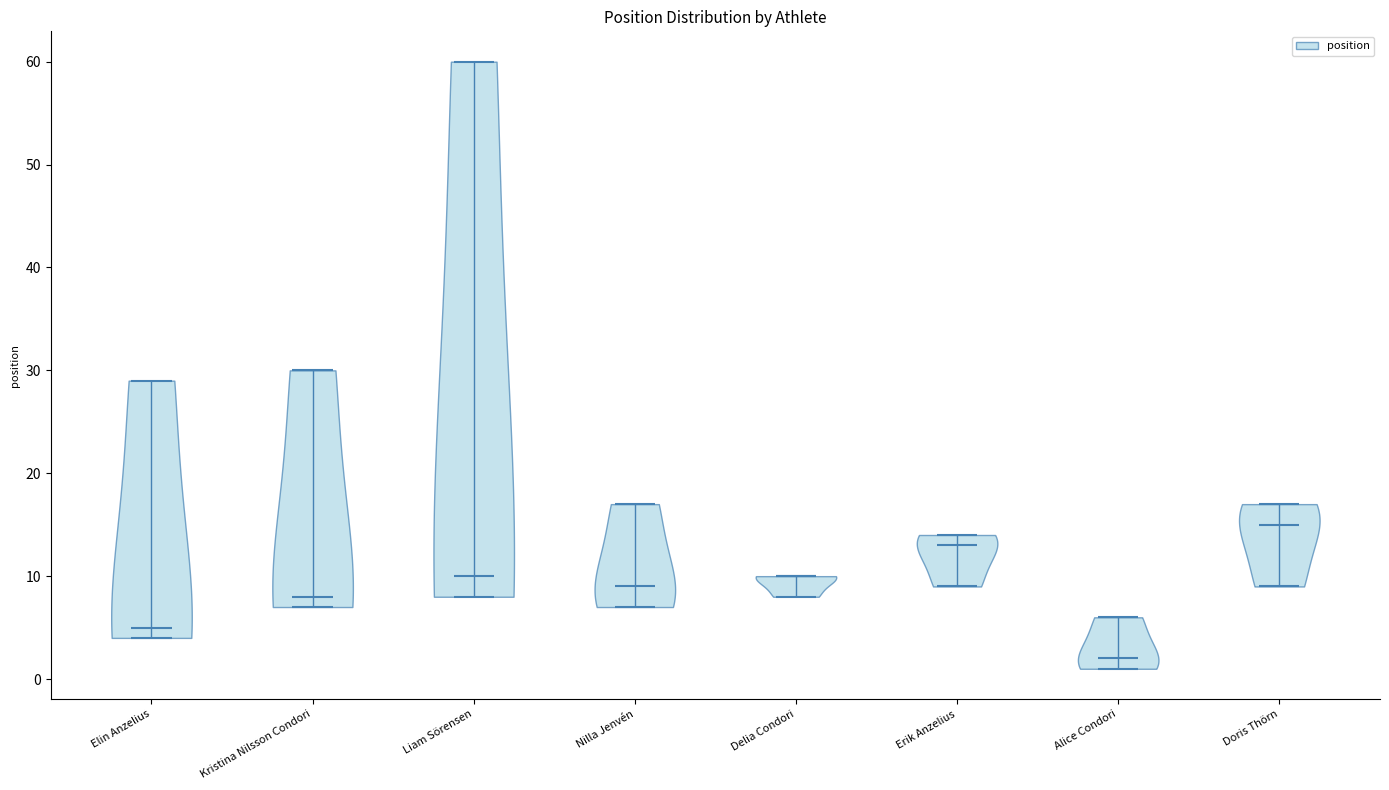

Reading left to right, read every violin against the y-axis: where its median line is, and the lowest and highest points it reaches. The values are not printed on the chart, so give them approximately, as read against the axis.

Elin Anzelius: median line 5, lowest point 4, highest point 29
Kristina Nilsson Condori: median line 8, lowest point 7, highest point 30
Liam Sörensen: median line 10, lowest point 8, highest point 60
Nilla Jenvén: median line 9, lowest point 7, highest point 17
Delia Condori: median line 10, lowest point 8, highest point 10
Erik Anzelius: median line 13, lowest point 9, highest point 14
Alice Condori: median line 2, lowest point 1, highest point 6
Doris Thörn: median line 15, lowest point 9, highest point 17